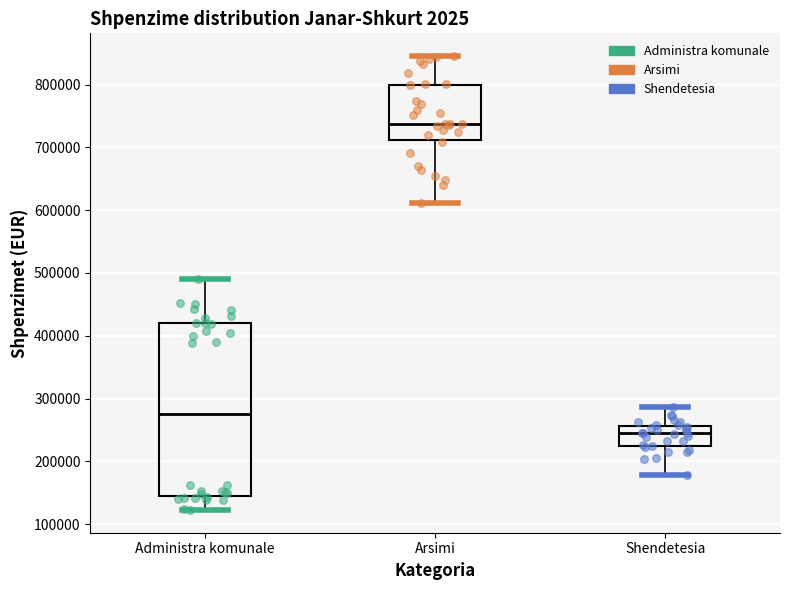

Reading left to right, transcribe this box plot: for each box, give where its median line is, the range the box spans, and where its two whiskers end, as read against the y-axis. The values are not printed on the chart, so give them approximately, as read against the axis.

Administra komunale: median 280000, box 140000 to 420000, whiskers 120000 to 490000
Arsimi: median 740000, box 710000 to 800000, whiskers 610000 to 850000
Shendetesia: median 250000, box 220000 to 260000, whiskers 180000 to 290000